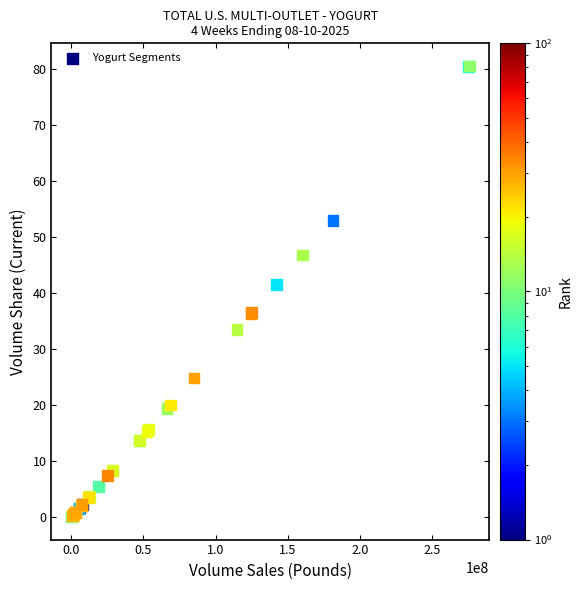

What Y value in the scatter plot is closest to 40?

41.5